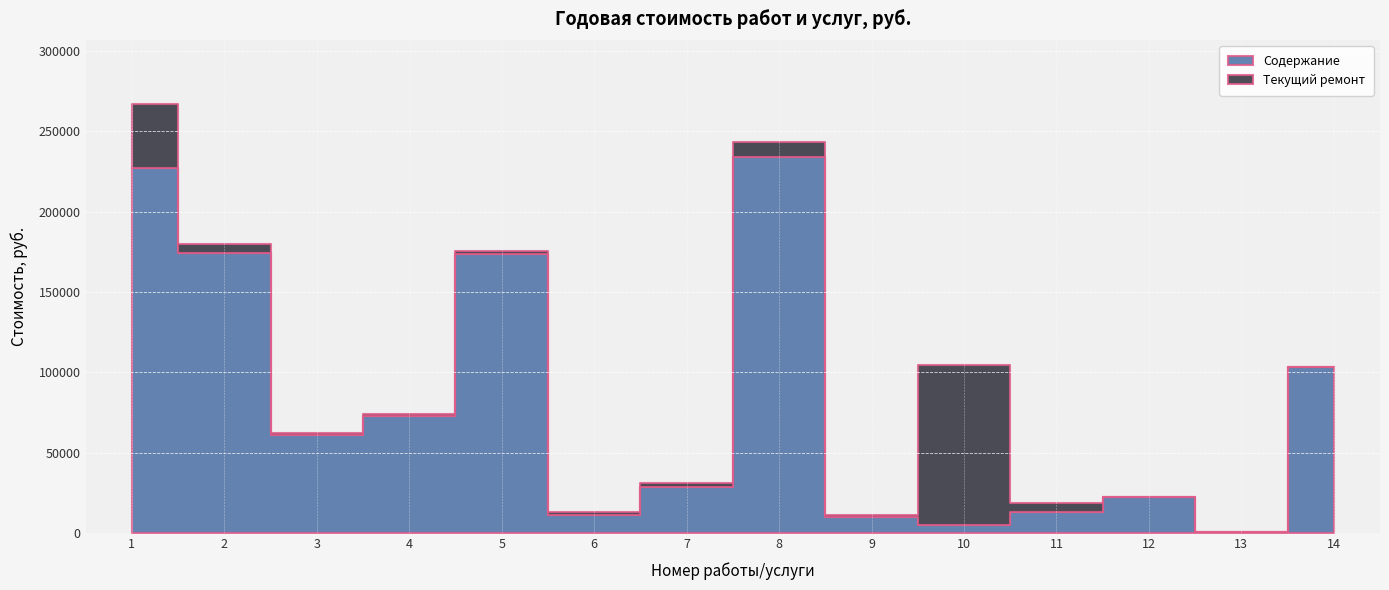

The value of Текущий ремонт at 13 is 0.0. True or false?

True